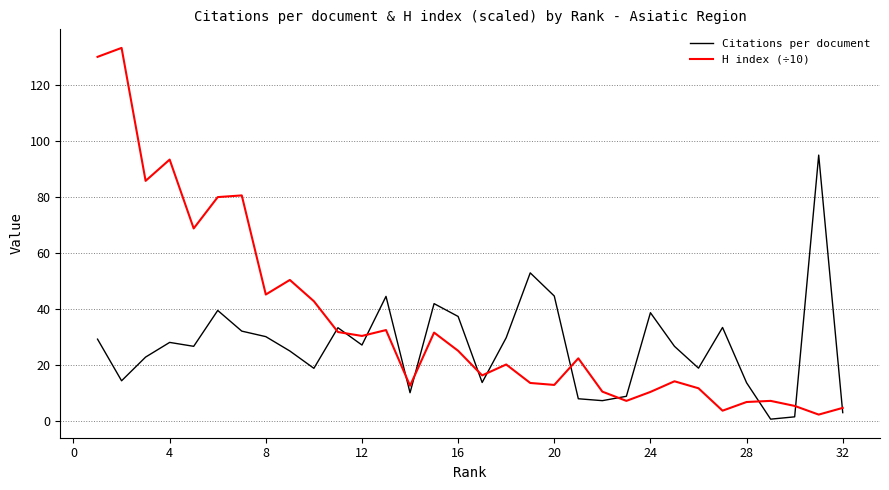

Which series has the largest range (max minus min)?

H index (÷10)